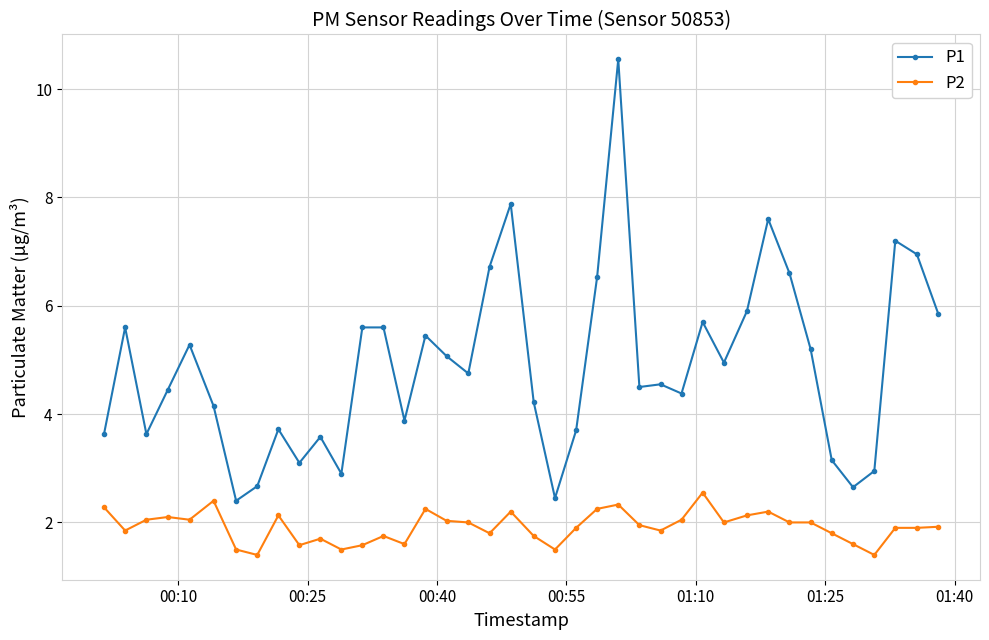

Which series has the largest total across all categories?

P1